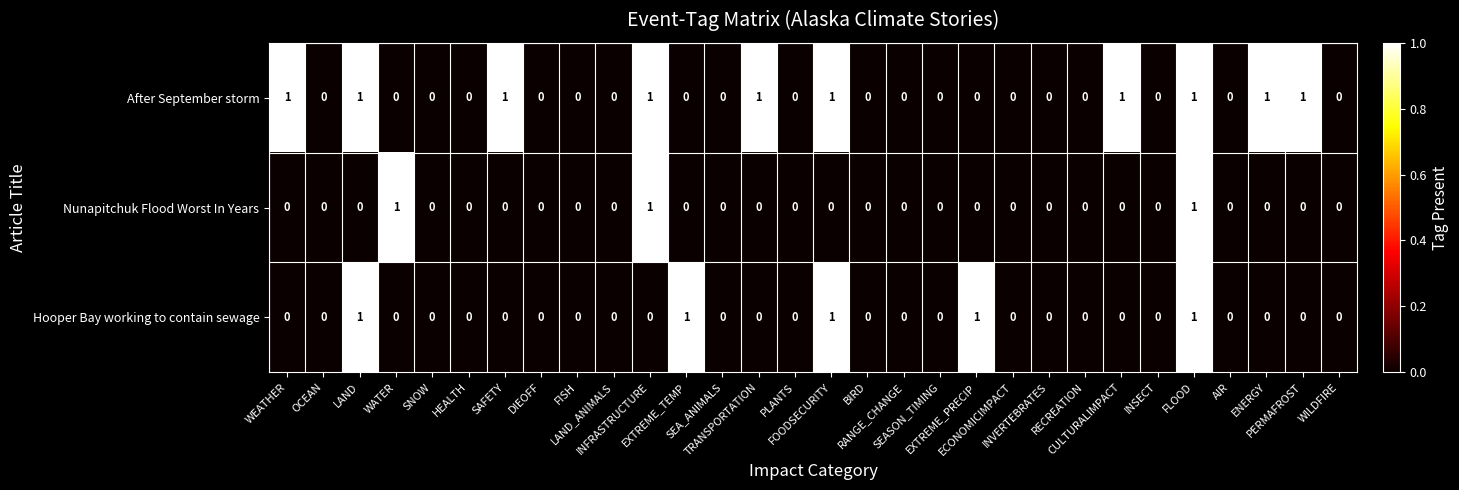

How many Hooper Bay working to contain sewage values are between 0 and 1?

30